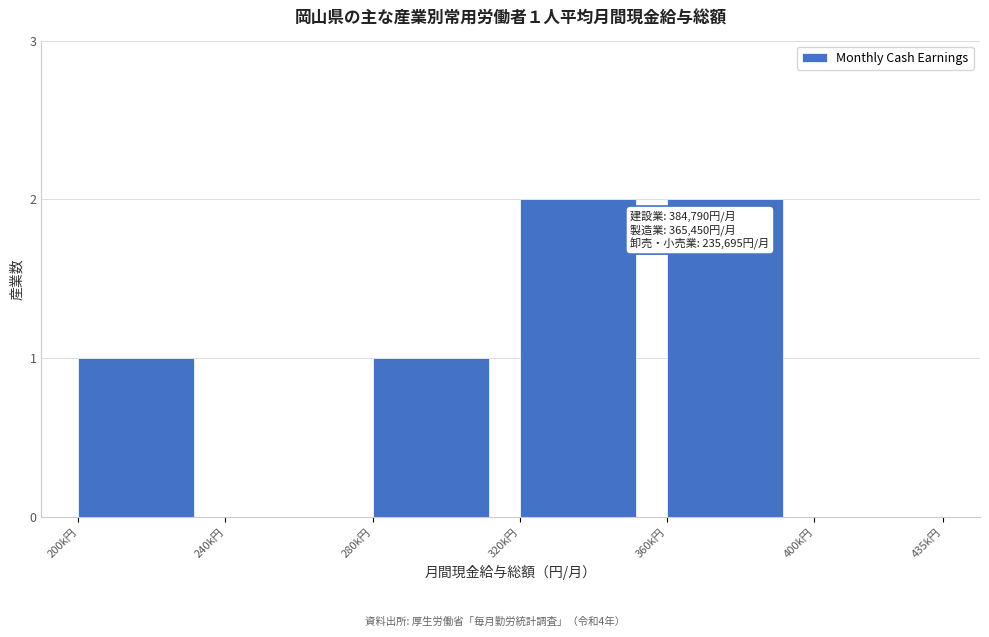

Reading right to left, list all the values displayed in this chart.

400k円=0	360k円=2	320k円=2	280k円=1	240k円=0	200k円=1